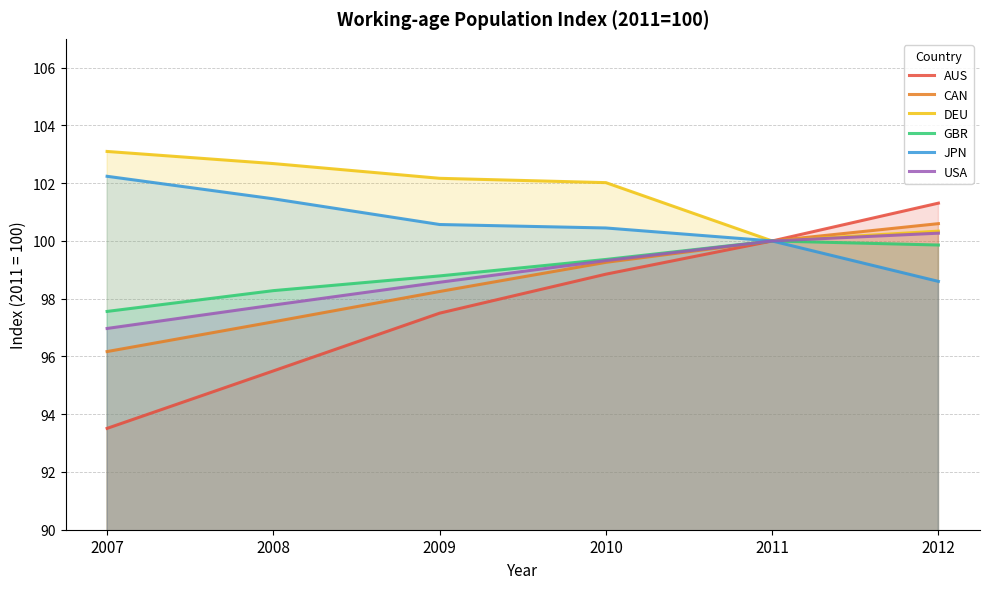

True or false: AUS and GBR cross at least once.

False